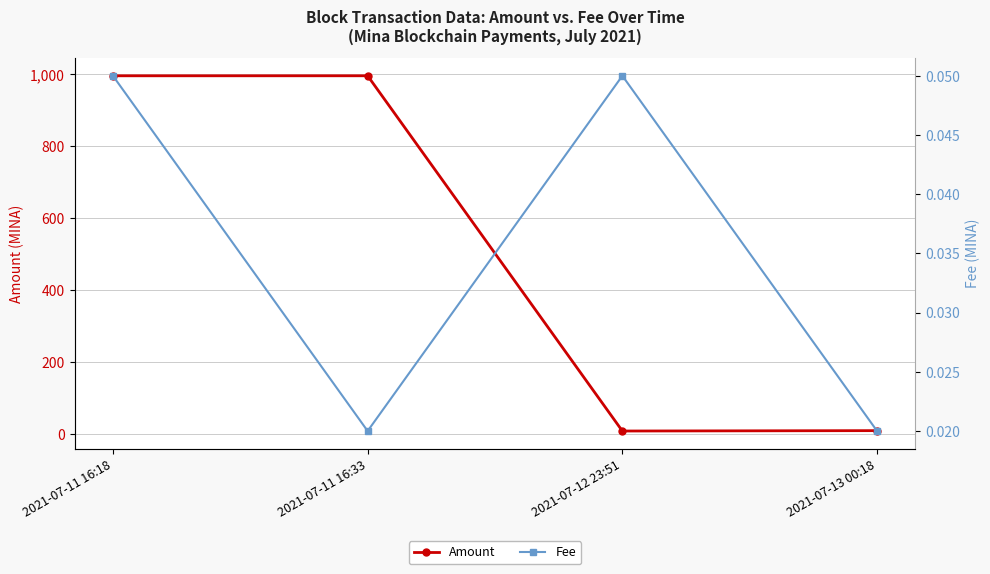

What is the difference between the second highest and second lowest values in the Amount series?

985.0